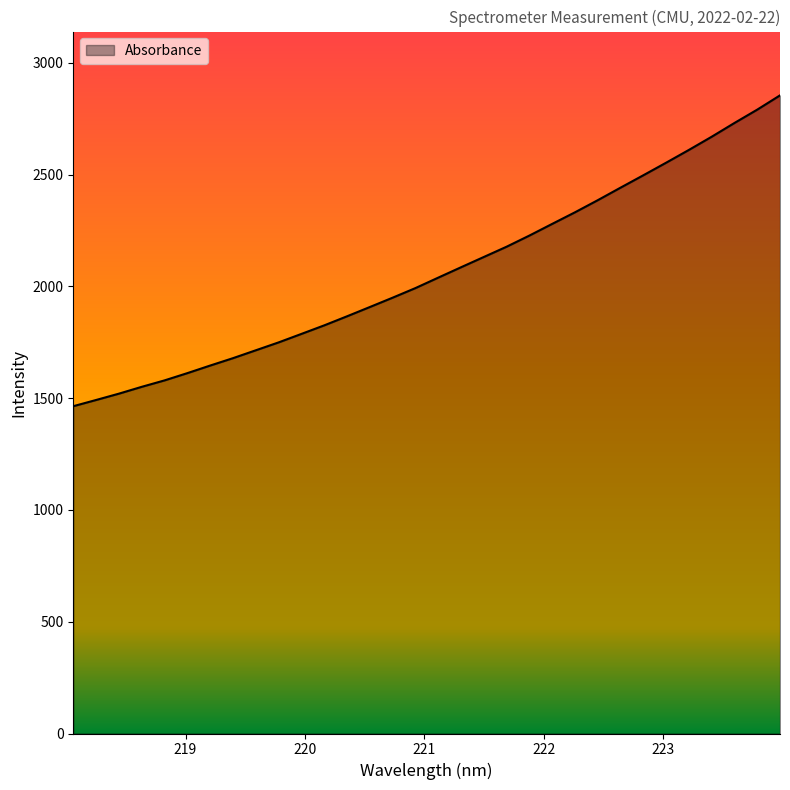

What is the maximum value shown in the chart?

2854.2